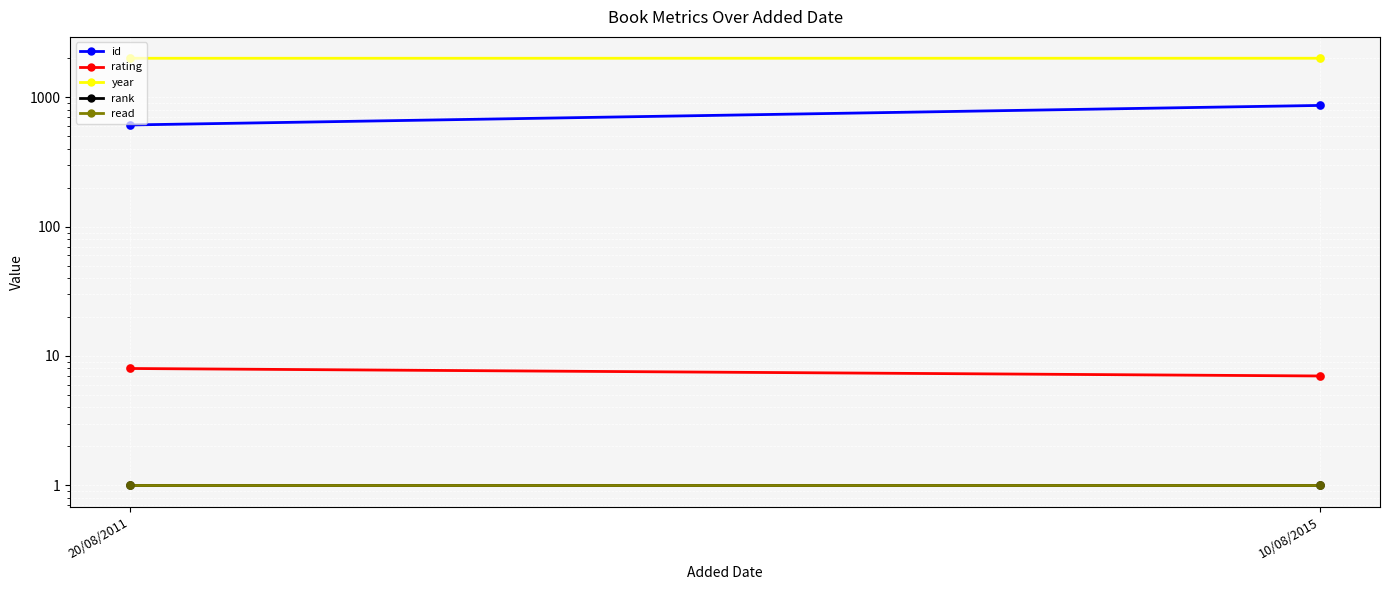

At which category is the sum across all series the highest?

10/08/2015